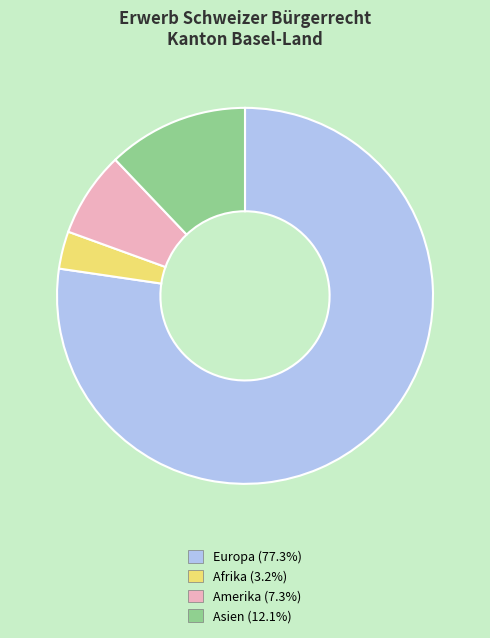

Is there a majority slice in this chart?

Yes